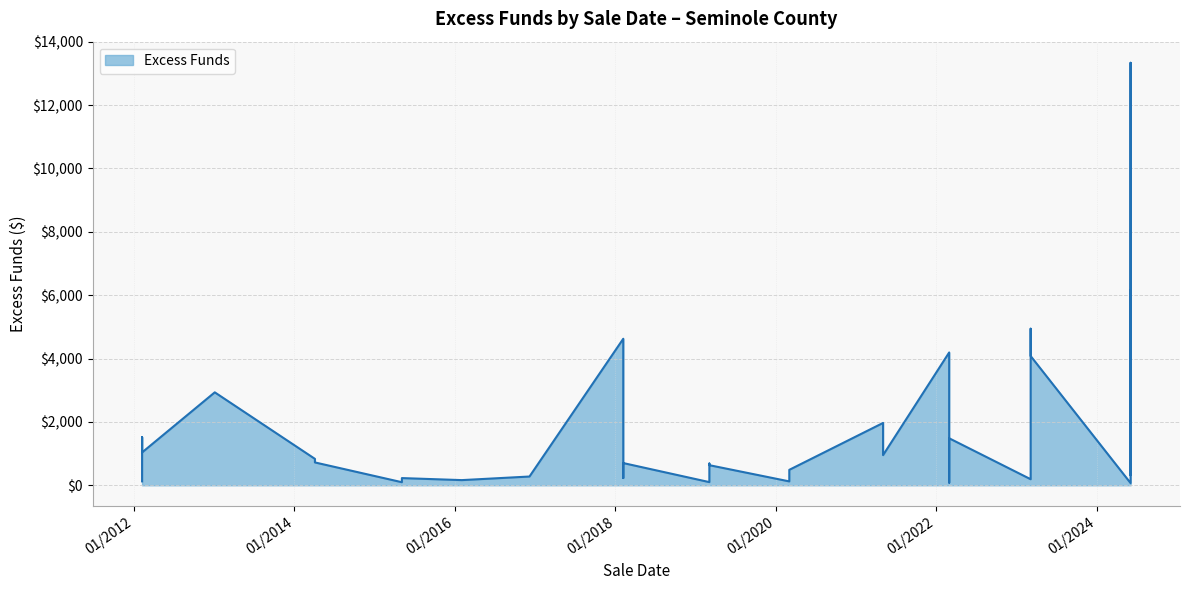

Approximately how many times larger is the value at 03/05/2019 compared to 02/06/2018?

0.1